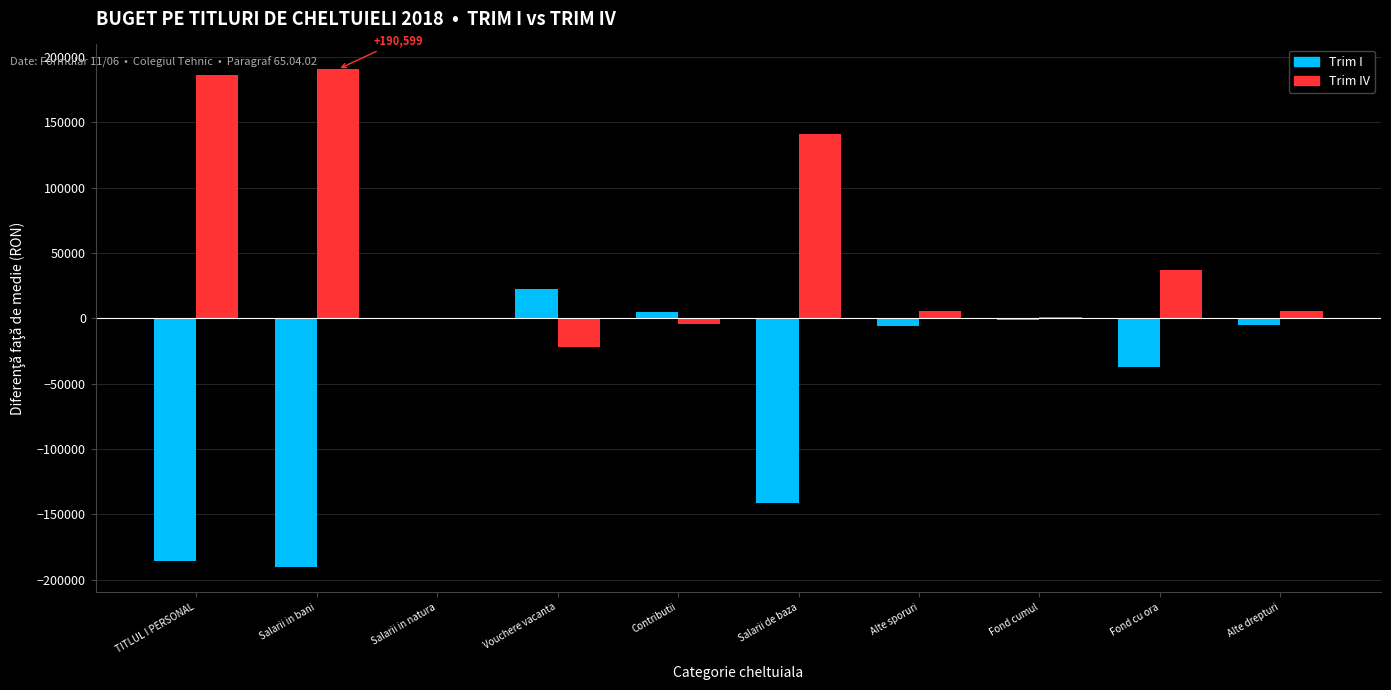

What is the sum of the Trim IV values at Vouchere vacanta and Salarii de baza?

119199